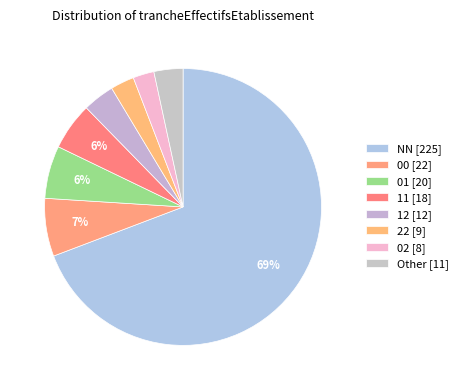

How many slices are in this pie chart?

8